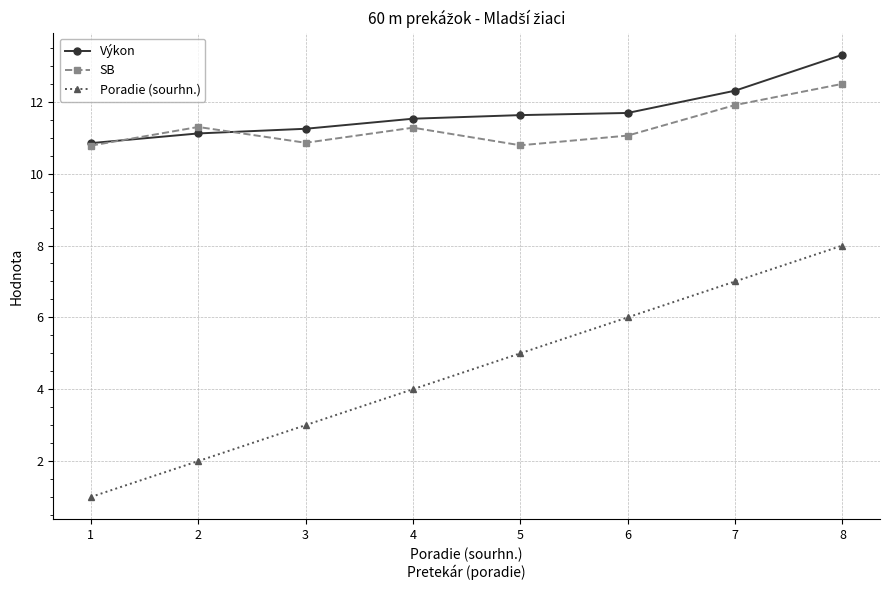

Does the chart have visible grid lines?

Yes